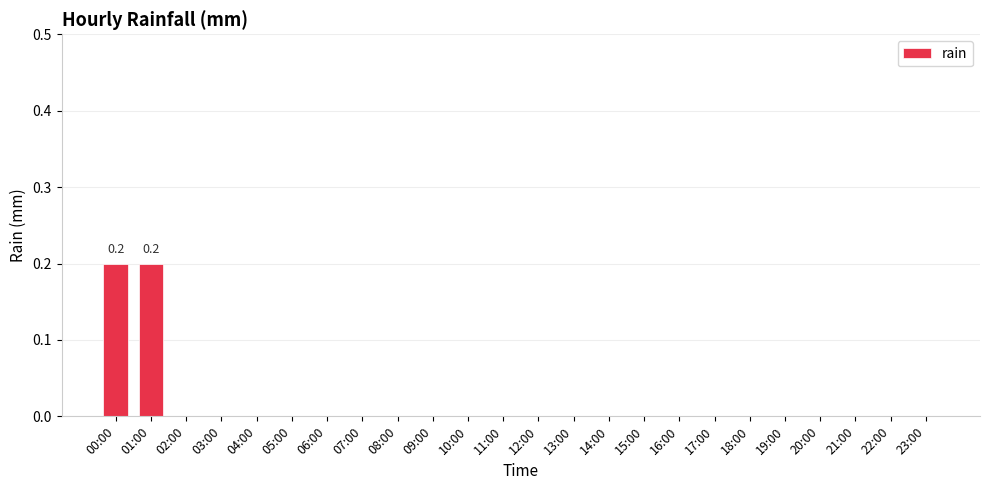

The value at 18:00 is 0.1. True or false?

False